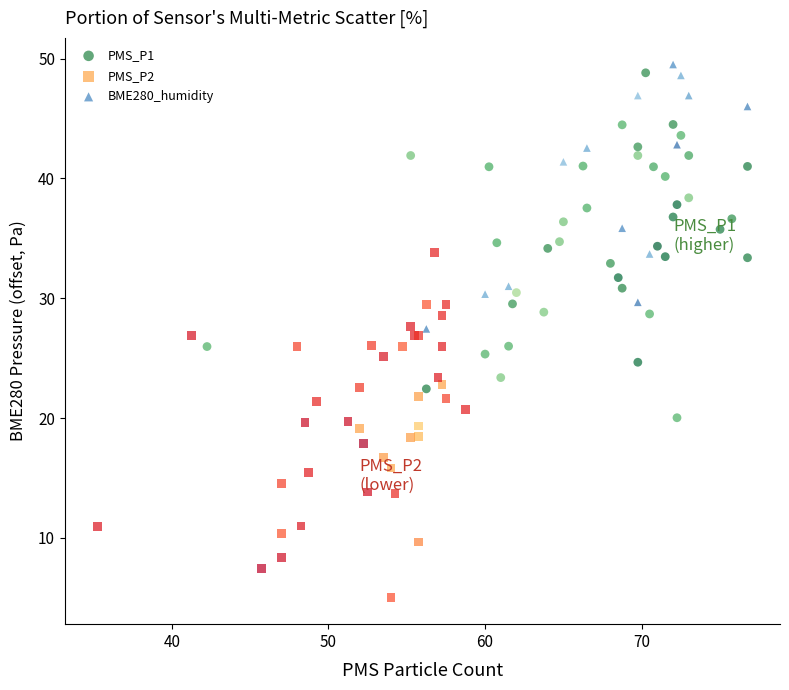

Which series contains the lowest Y value?

PMS_P2